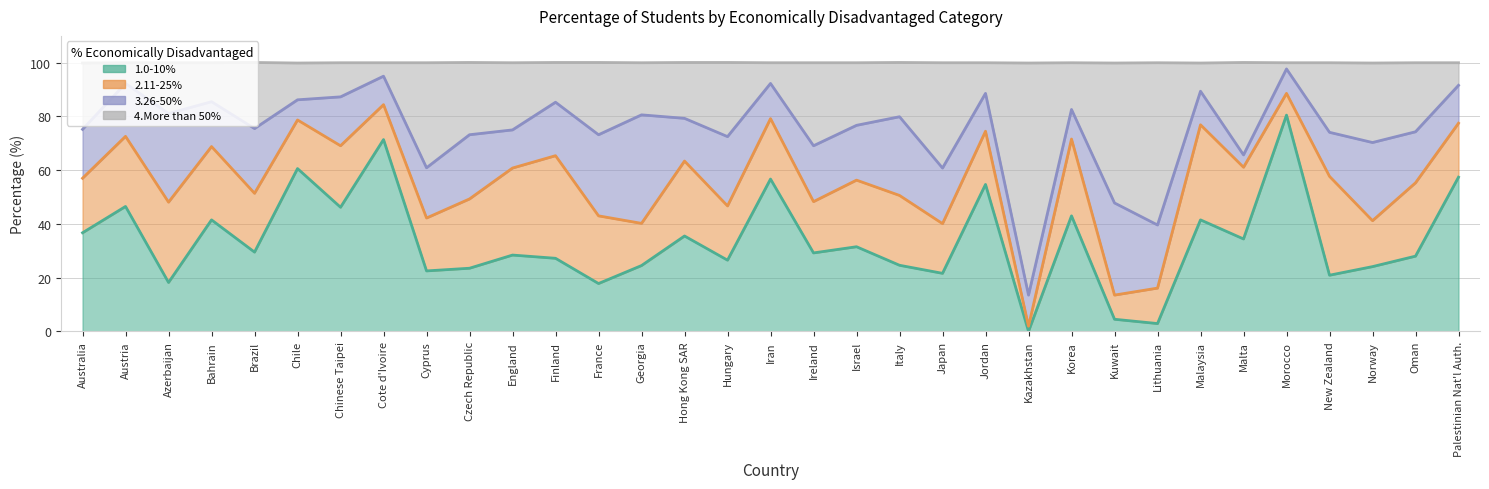

True or false: 4.More than 50% has more than 1 points higher than both neighbors.

True